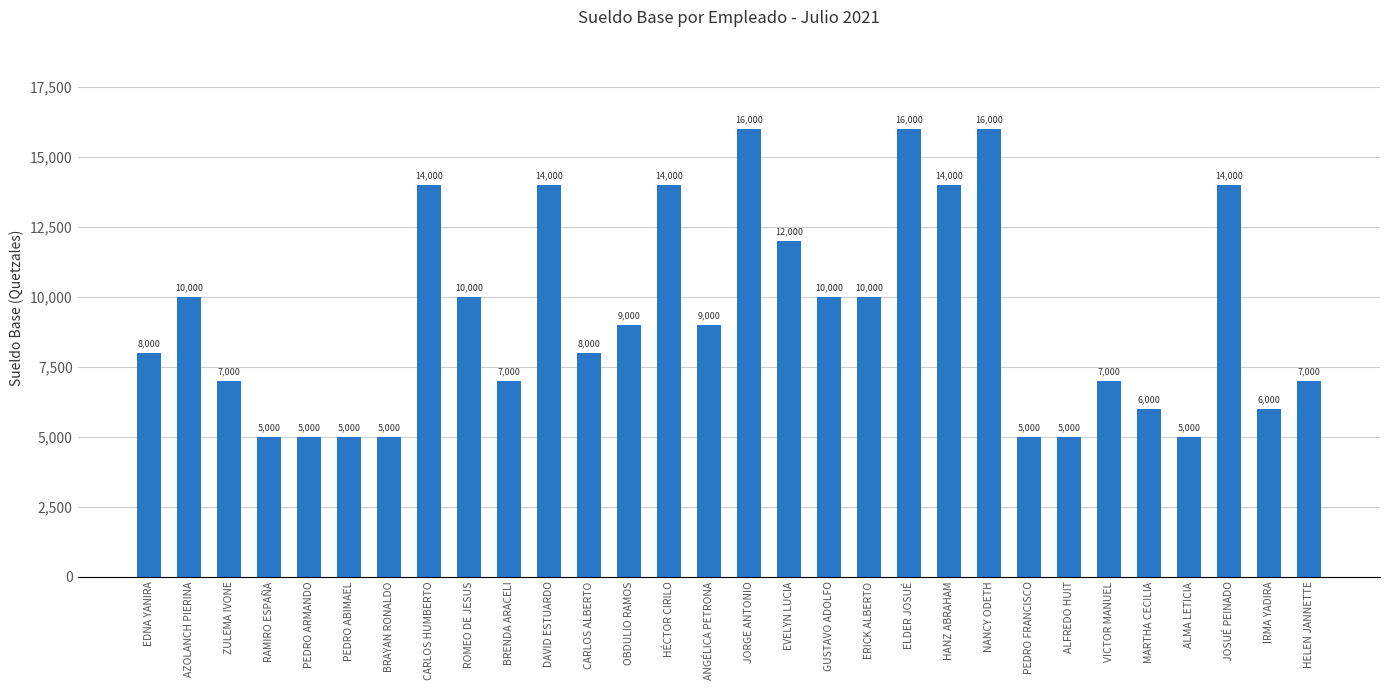

What is the sum of all values?

279000